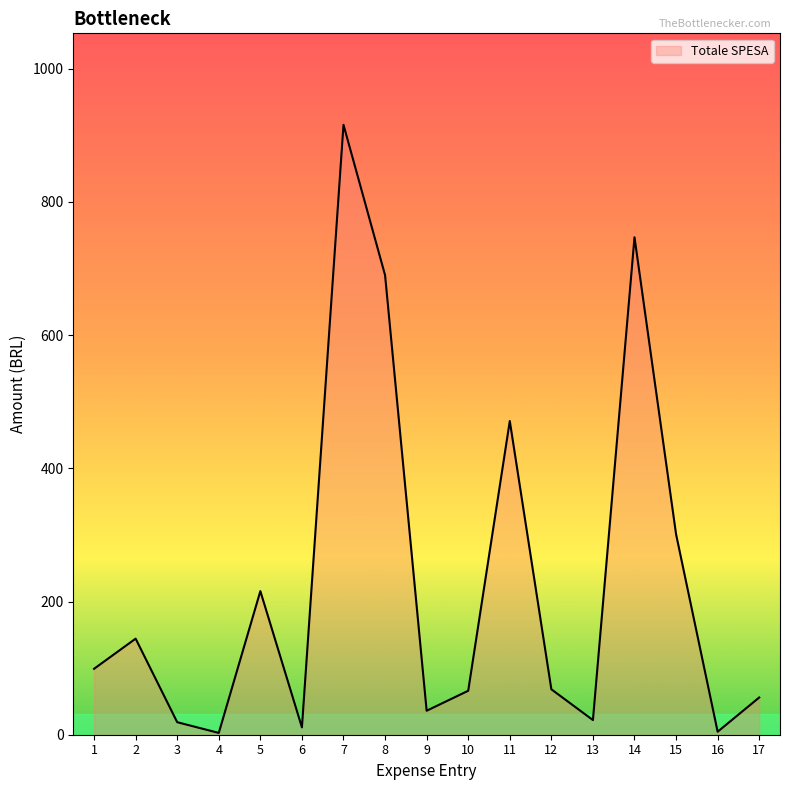

What is the ratio of the value at 2 to the value at 5?

0.7